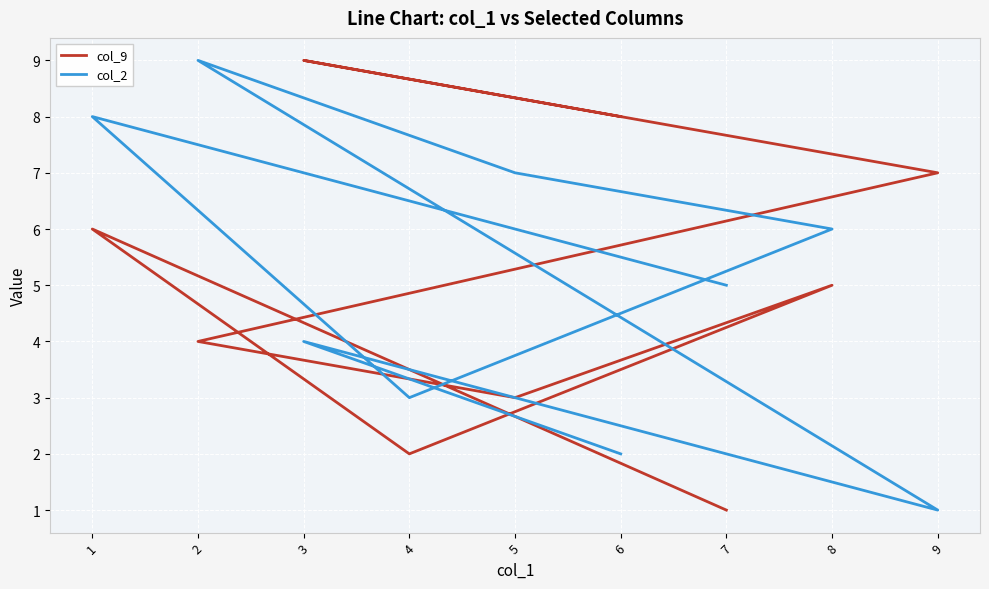

What is the total value across all series at 6?

10